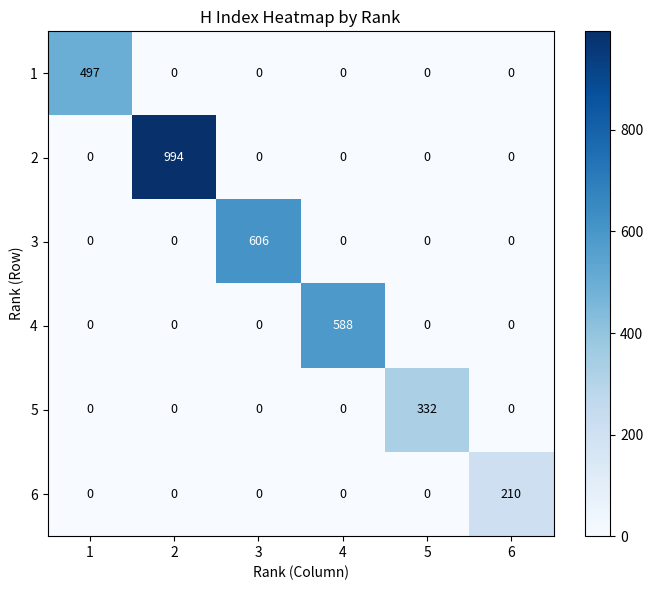

What is the sum of all 5 values?

332